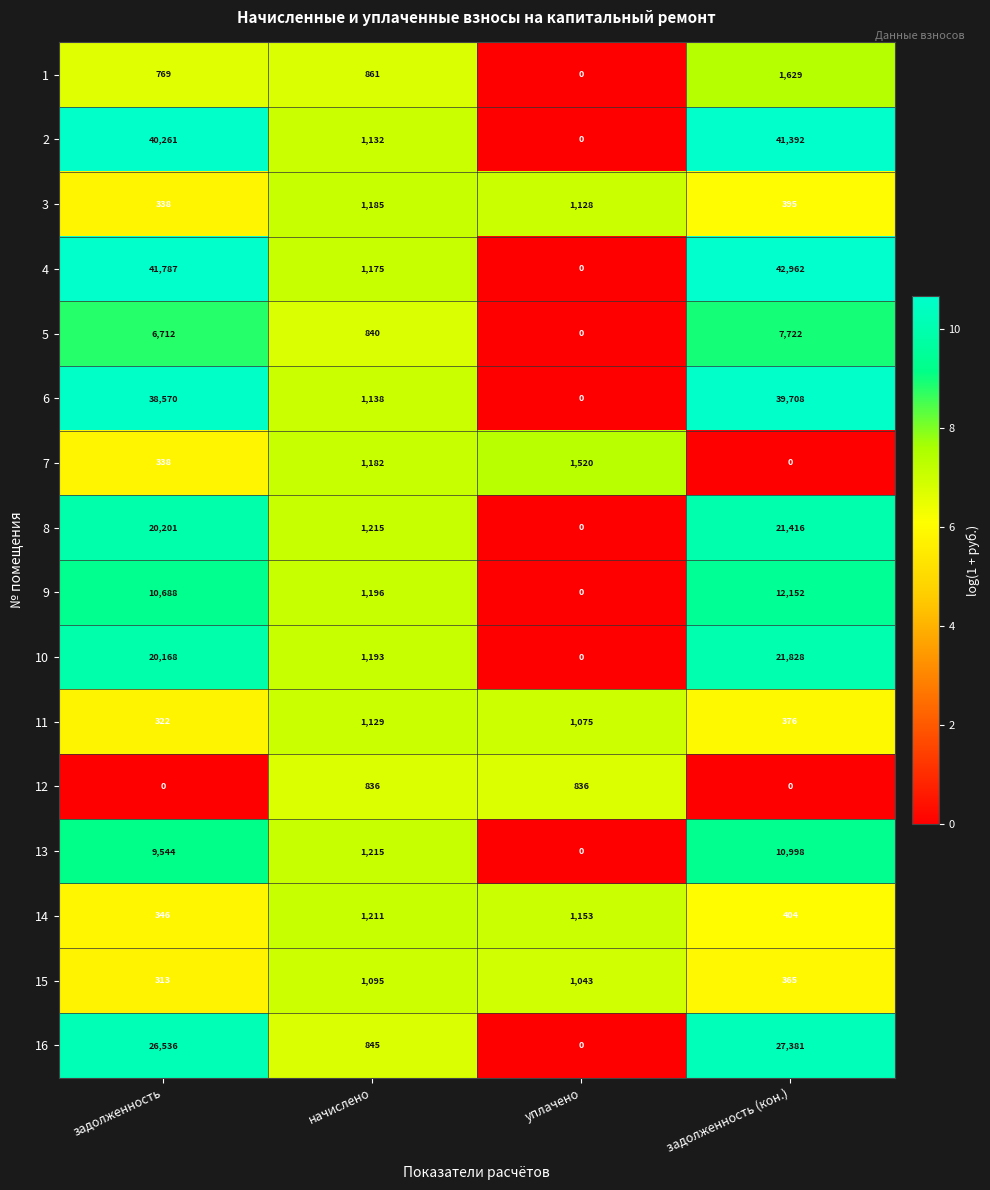

How many data points does each series have?

4